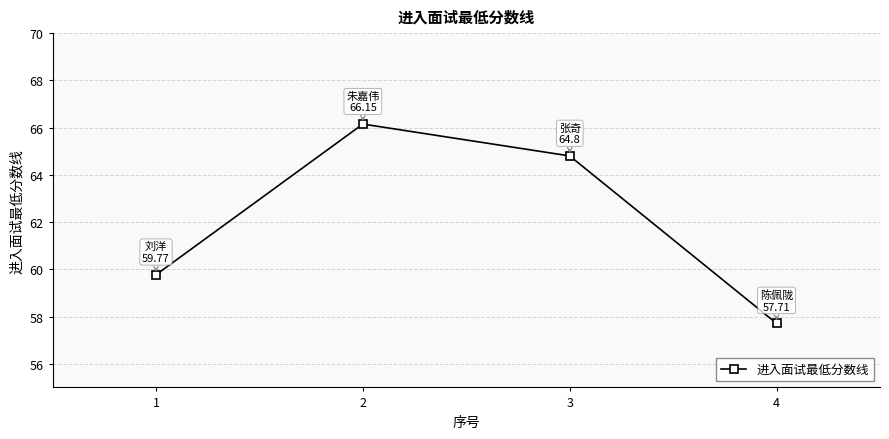

Rank the categories by value from lowest to highest.

4, 1, 3, 2